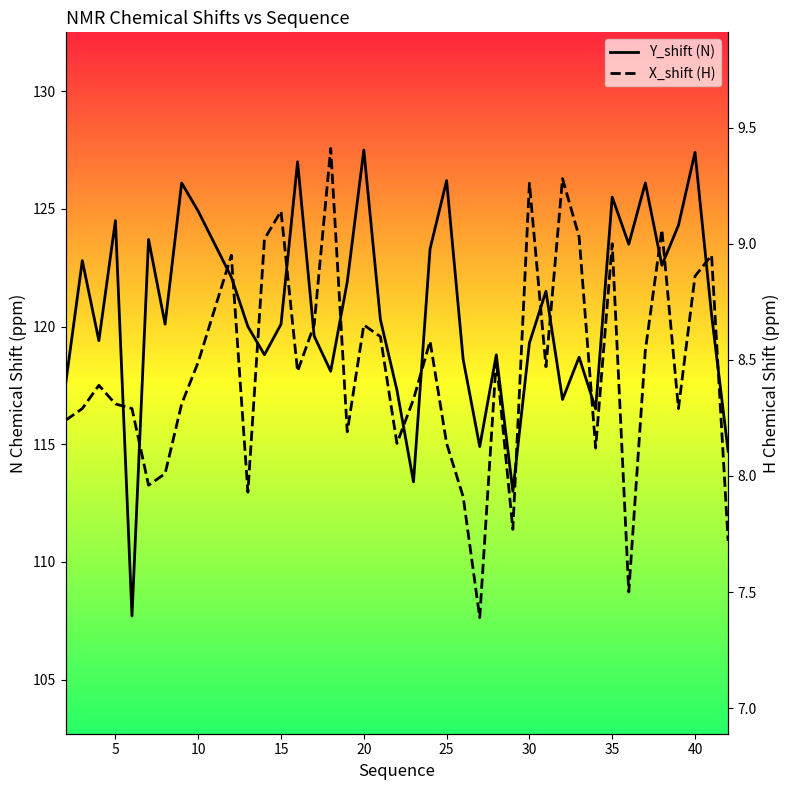

How many interior local valleys does the Y_shift series have?

12